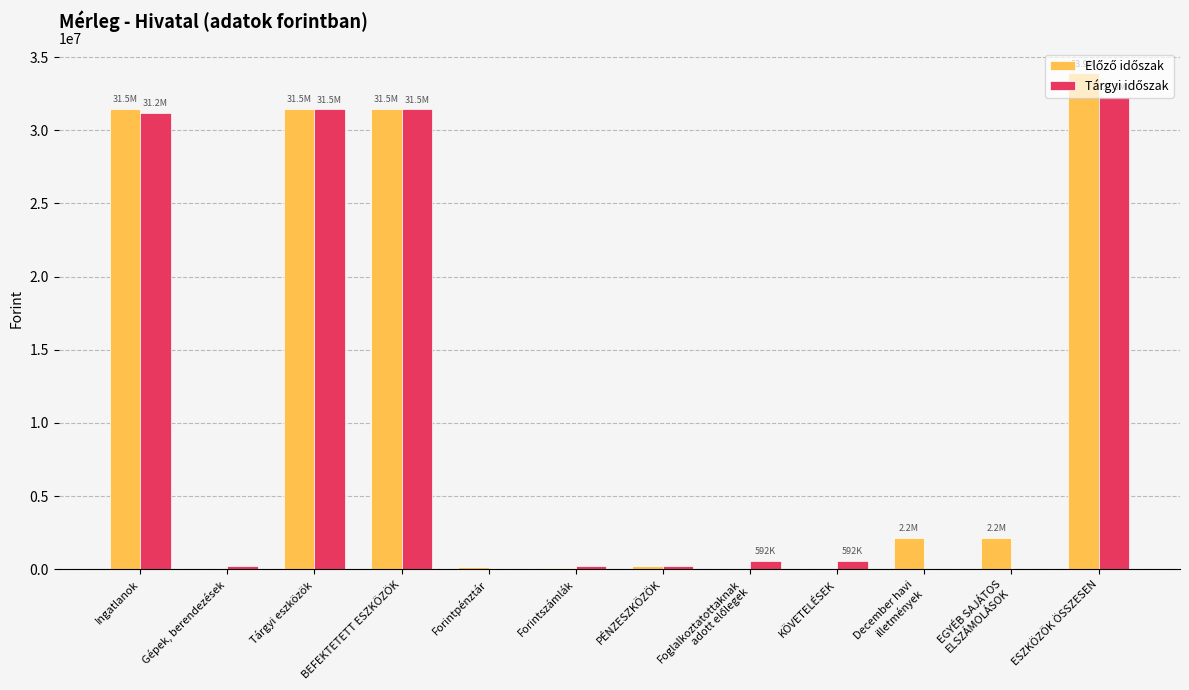

At which category does the chart reach its peak across all series?

ESZKÖZÖK ÖSSZESEN